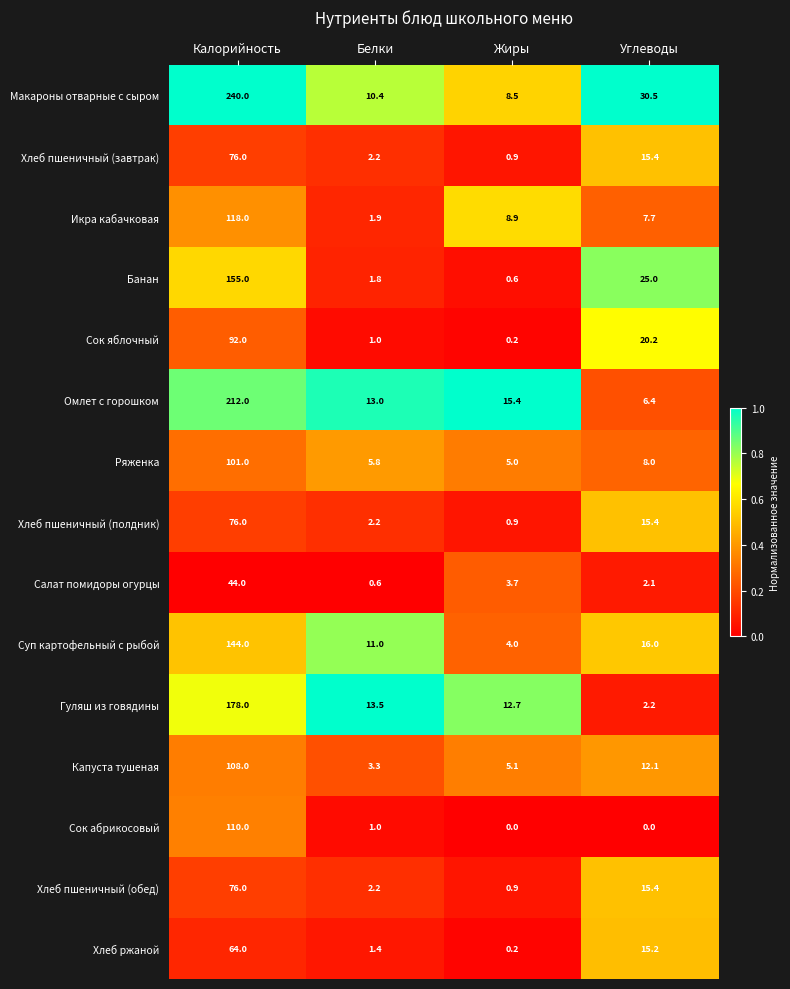

What is the difference between the maximum and minimum values in the Хлеб пшеничный (обед) series?

75.1